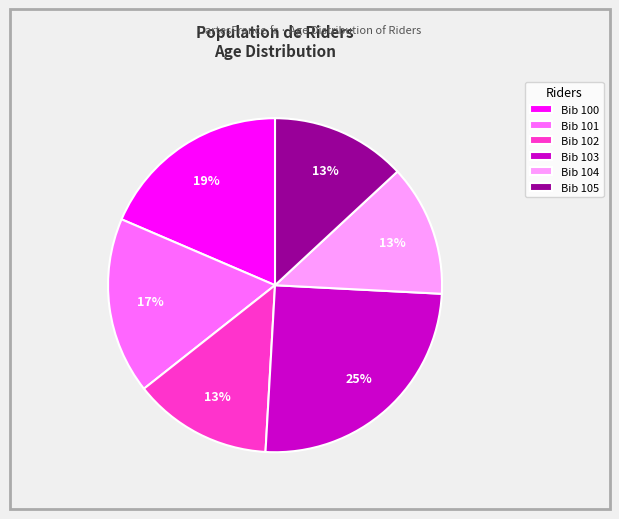

Which slice is the largest?

Bib 103